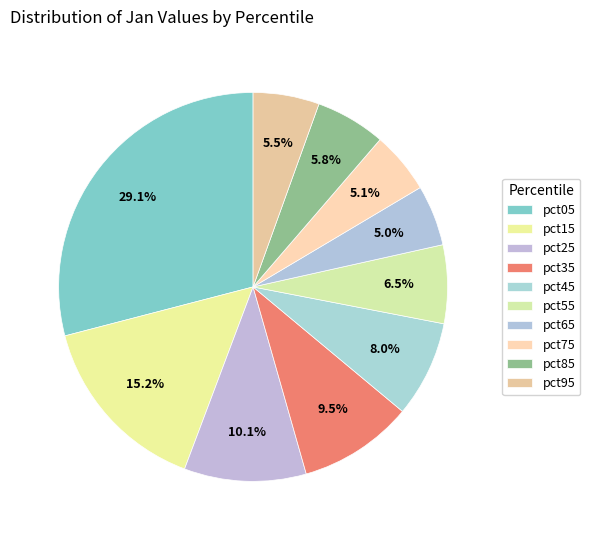

To the nearest percent, what is the average slice percentage?

10%